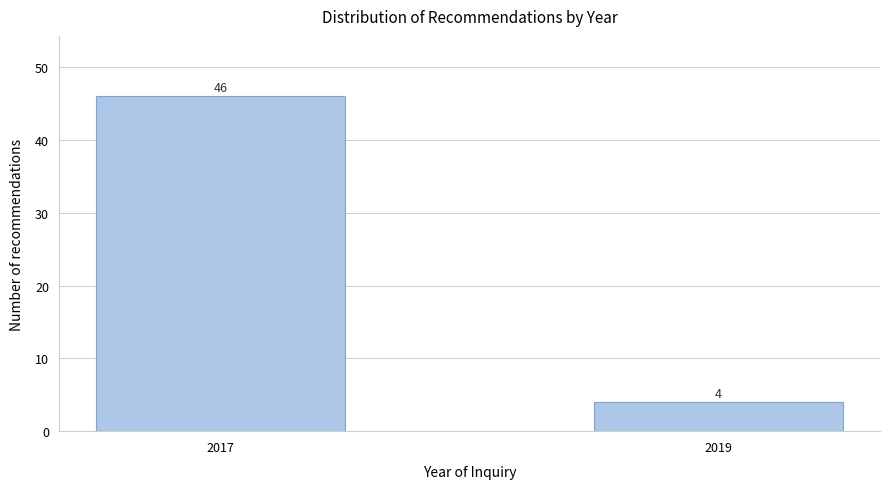

Reading left to right, extract all data points from this chart.

2017=46	2019=4